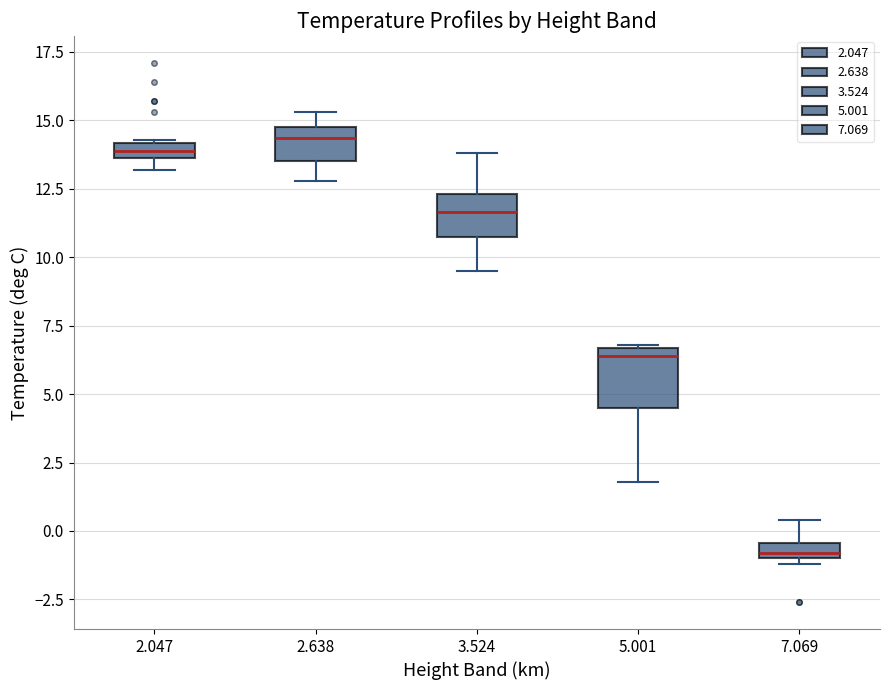

Which box's median line is the lowest?

7.069